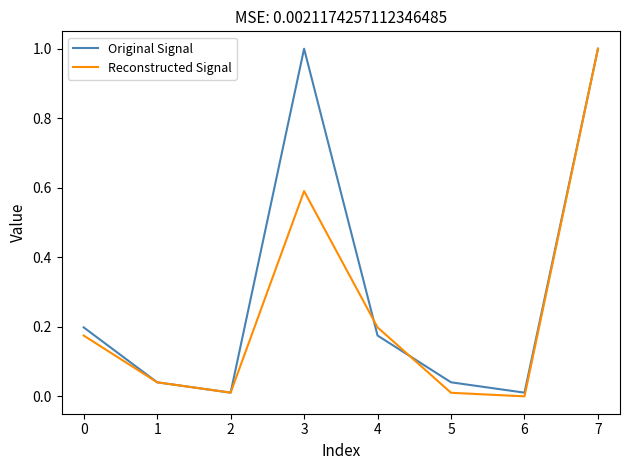

Rank the series by their average value, from lowest to highest.

Reconstructed Signal, Original Signal